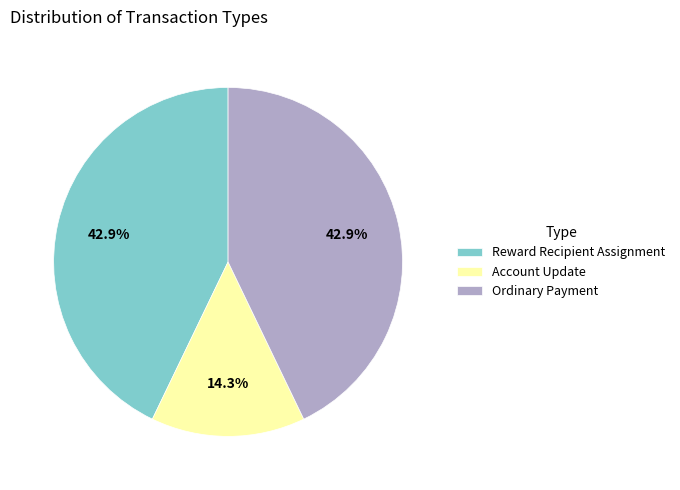

How much of the chart is everything except Reward Recipient Assignment?

57.1%